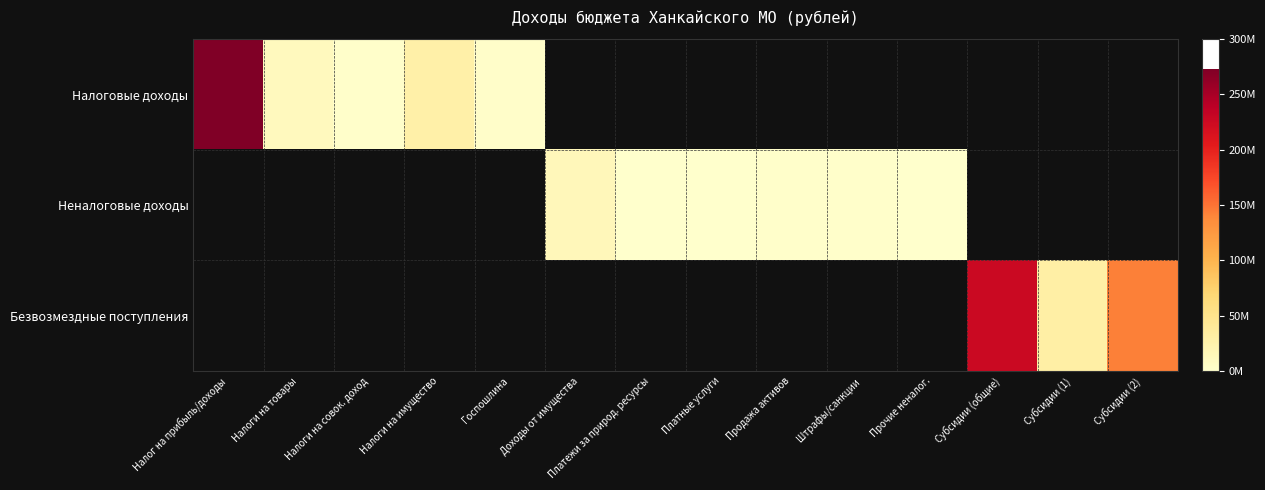

List the series in order of their overall mean, lowest first.

Неналоговые доходы, Налоговые доходы, Безвозмездные поступления